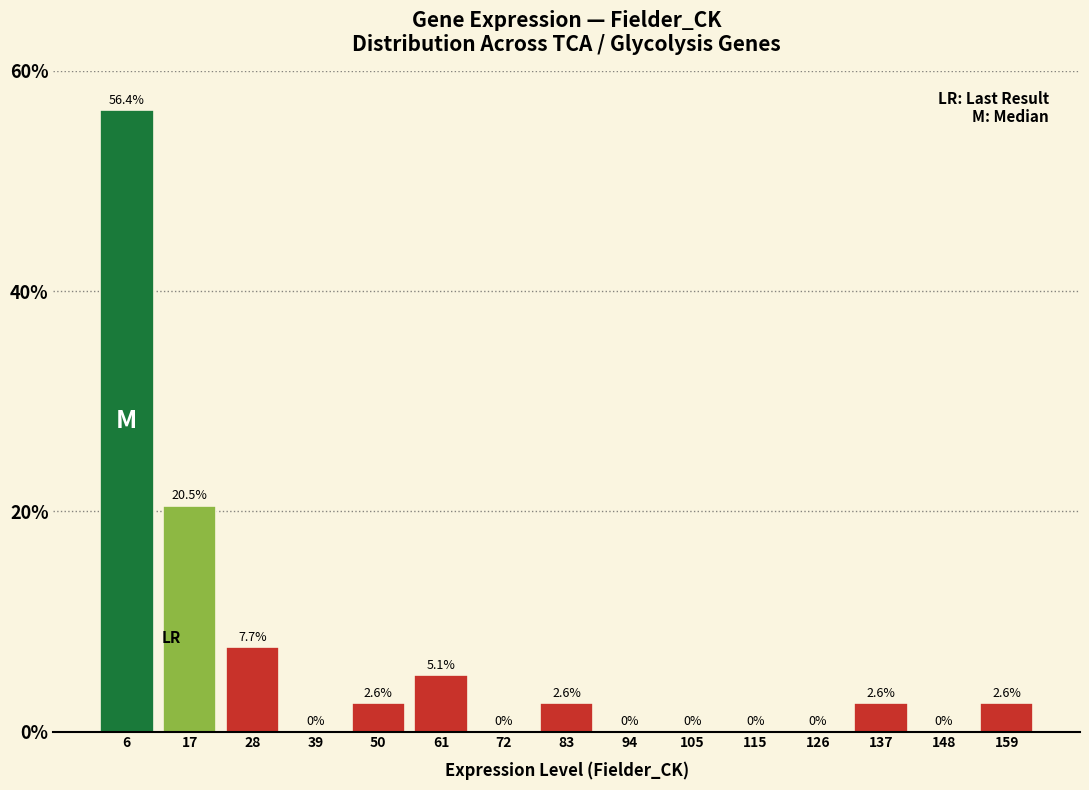

What is the height of the bar covering 44 to 56 on the x-axis? The bar edges are not printed on the chart, so give them approximately, as read against the axis.

2.6